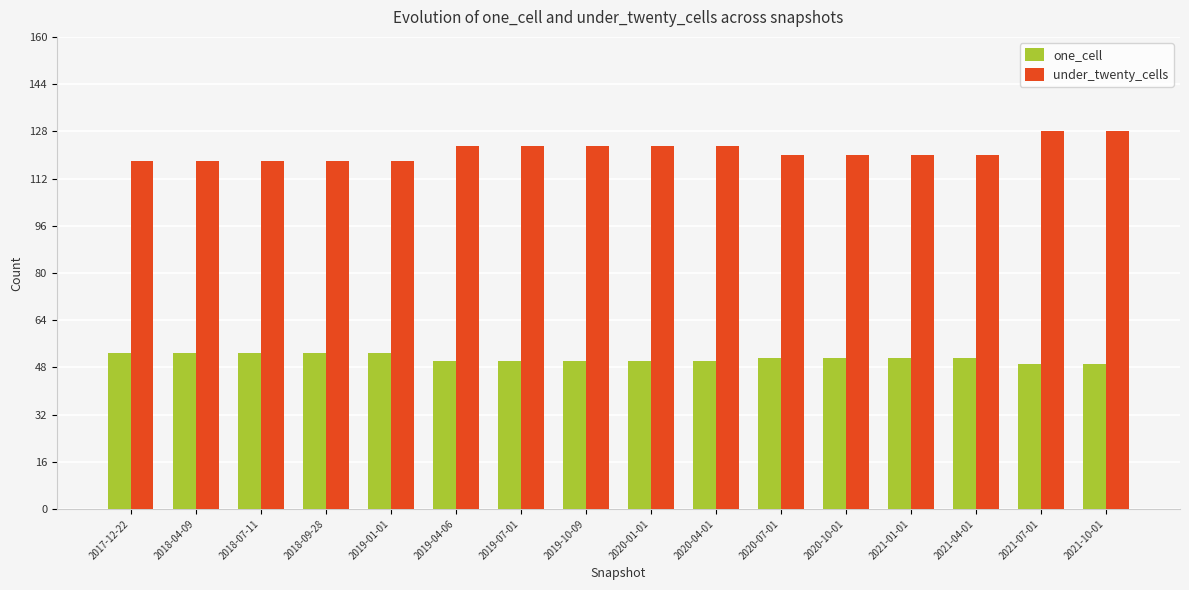

What is the difference between the one_cell values at 2020-10-01 and 2020-04-01?

1